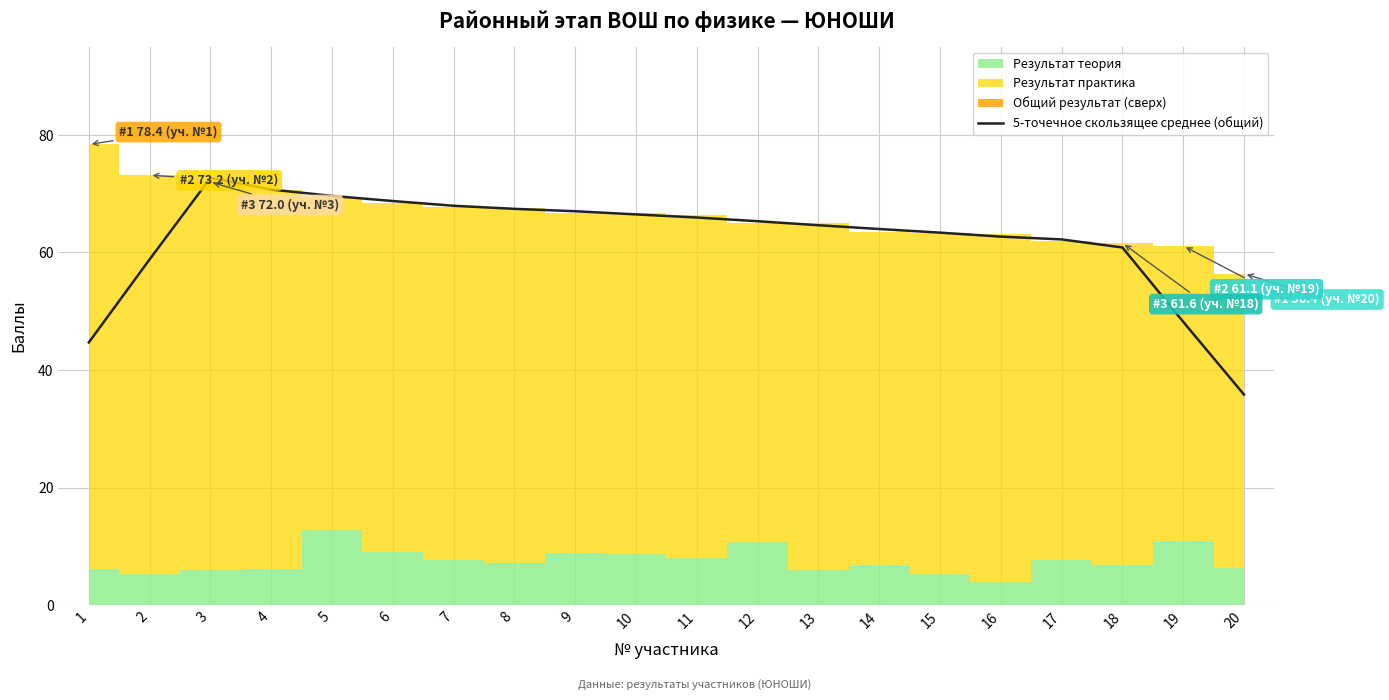

What is the value of the 13th point from the left?

64.6